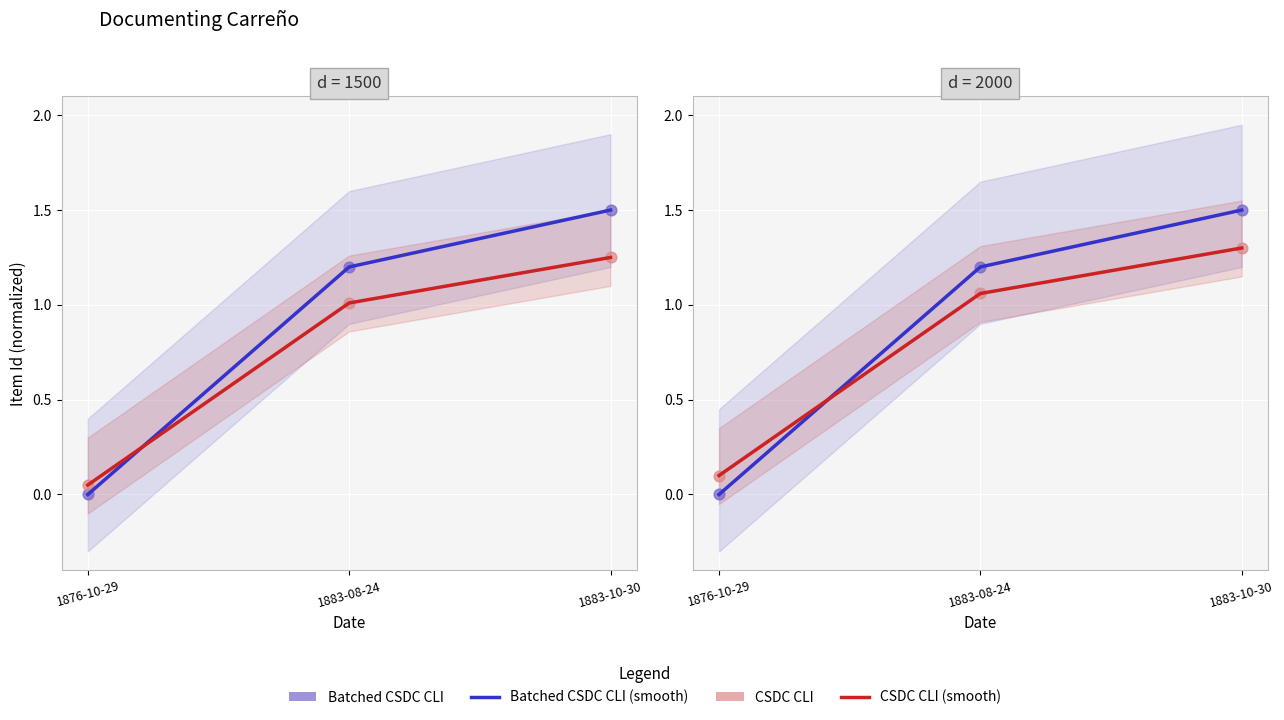

At how many categories does at least one series exceed 1?

2